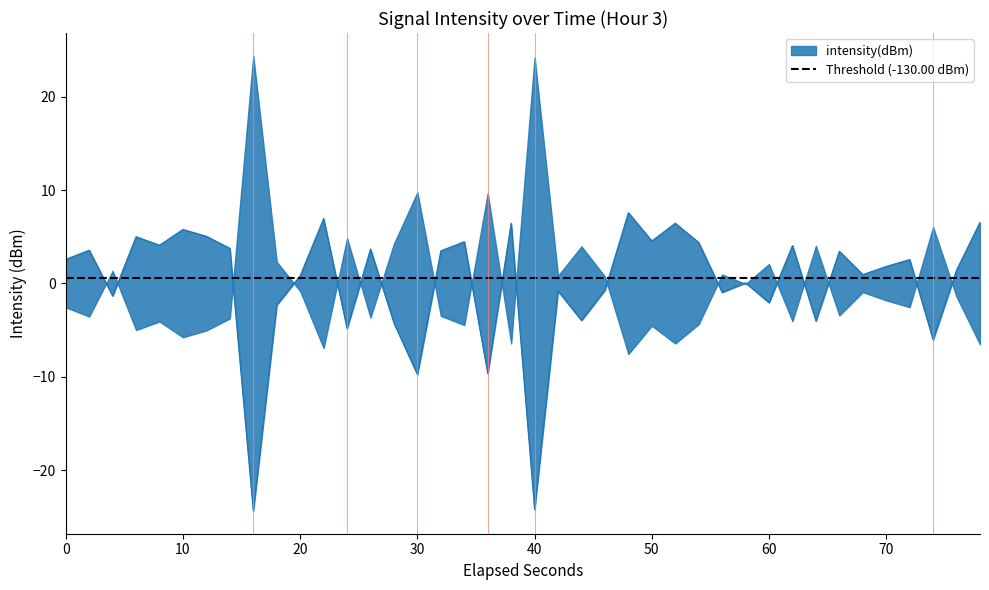

How many values are above zero?

25